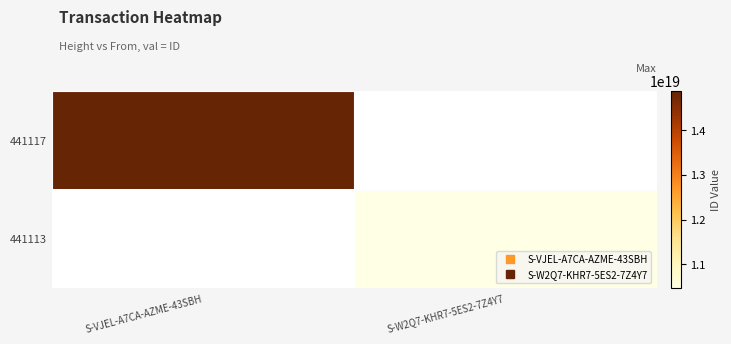

How many values in 441117 are above zero?

1